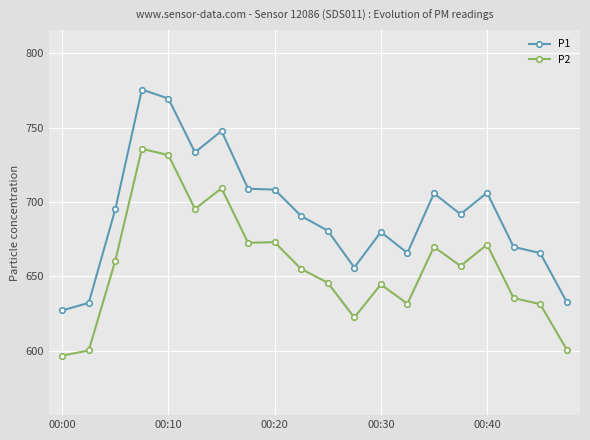

At how many categories does at least one series exceed 720?

4